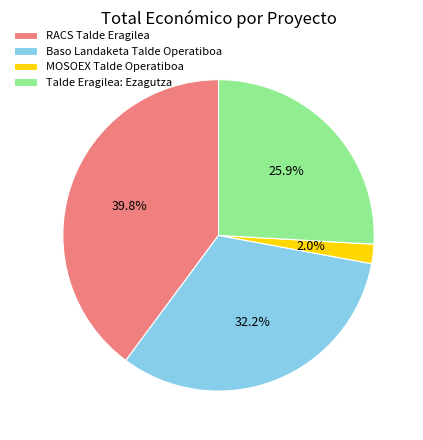

Is it true that Talde Eragilea: Ezagutza is 16% of the pie?

False